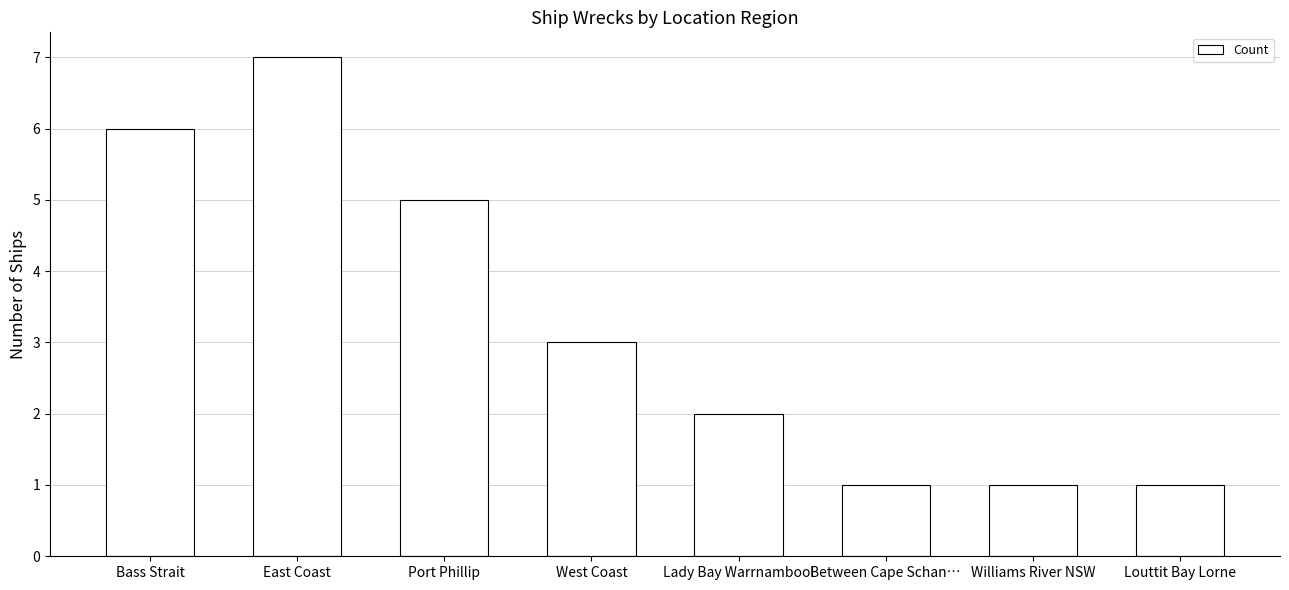

What is the label of the 3rd bar from the right?

Between Cape Schan…